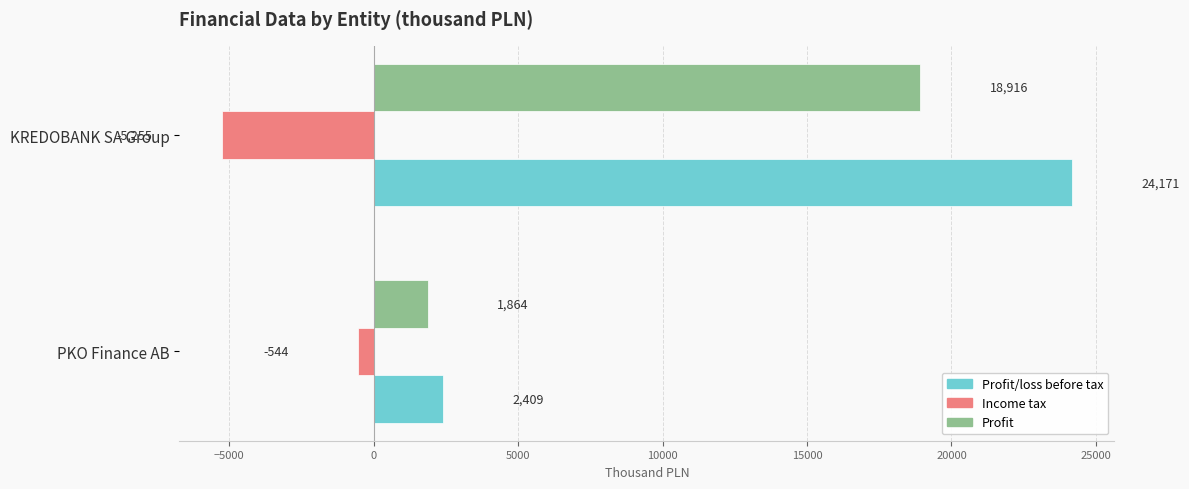

What is the difference between the Profit/loss before tax values at KREDOBANK SA Group and PKO Finance AB?

21762